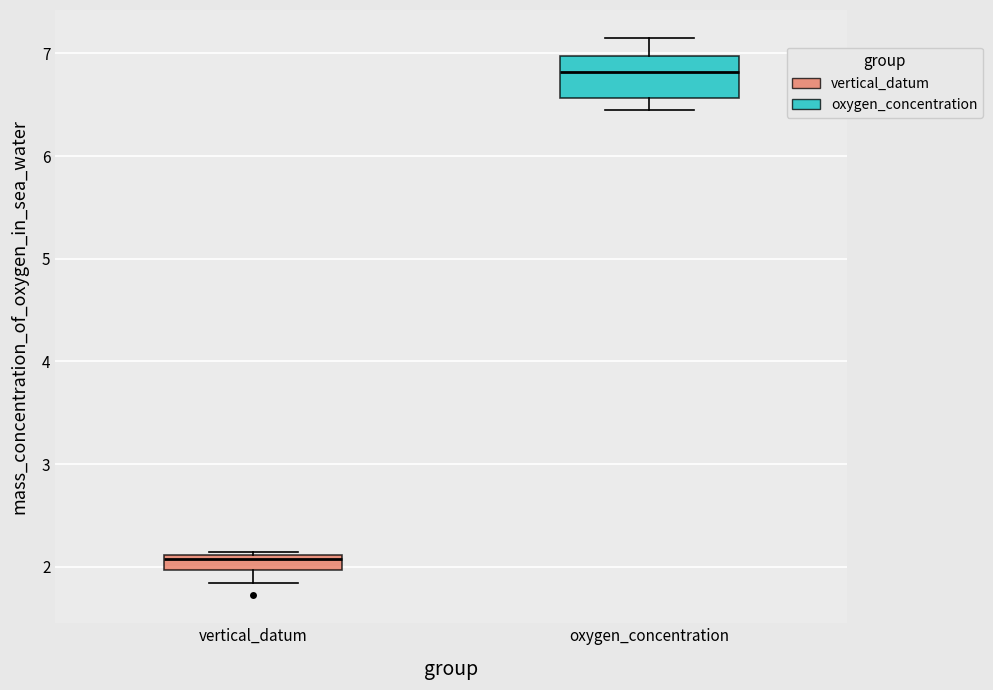

Which box's median line is the highest?

oxygen_concentration